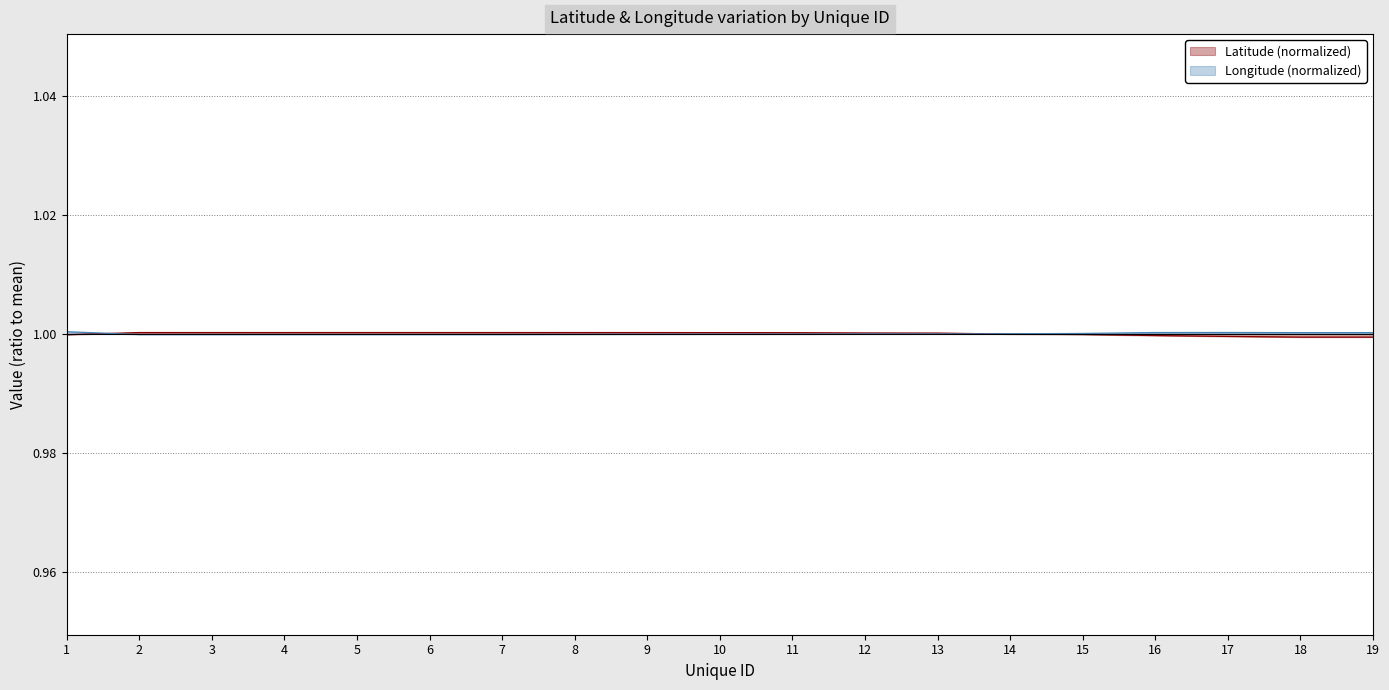

What is the sum of the Latitude values at 16 and 12?

2.0